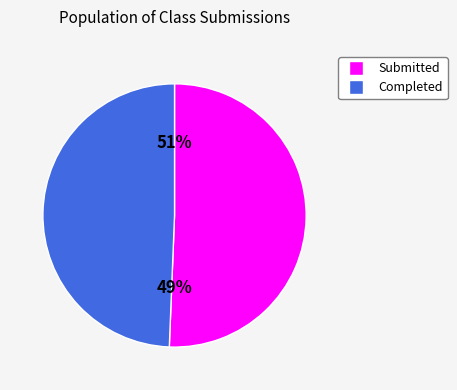

To the nearest percent, what is the difference between the Class of 2025 Completed and Class of 2025 Submitted slice percentages?

1%